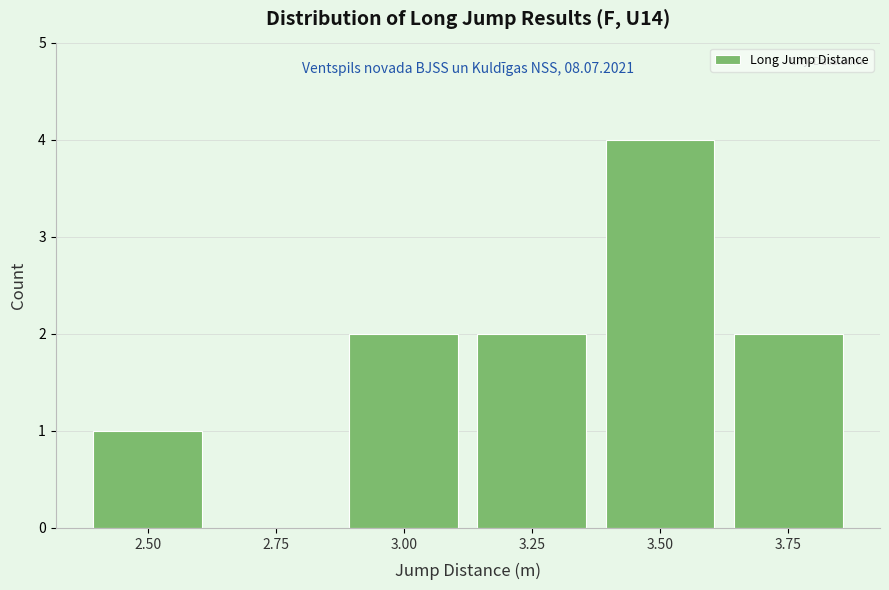

Reading left to right, transcribe all the data shown in this chart.

2.50=1	2.75=0	3.00=2	3.25=2	3.50=4	3.75=2